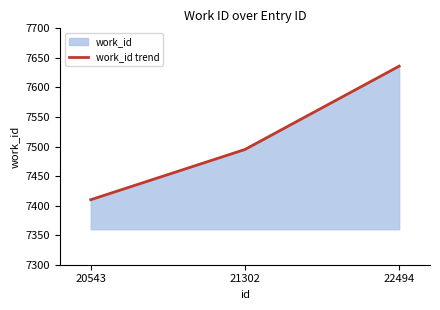

What is the difference between the maximum and second lowest values?

141